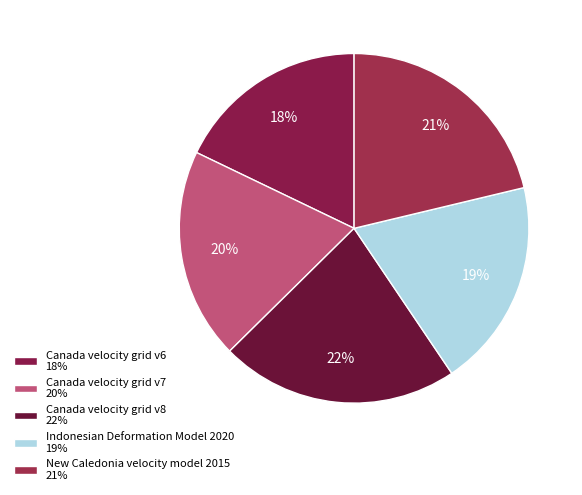

What is the total percentage of Canada velocity grid v6 and New Caledonia velocity model 2015?

39.1%